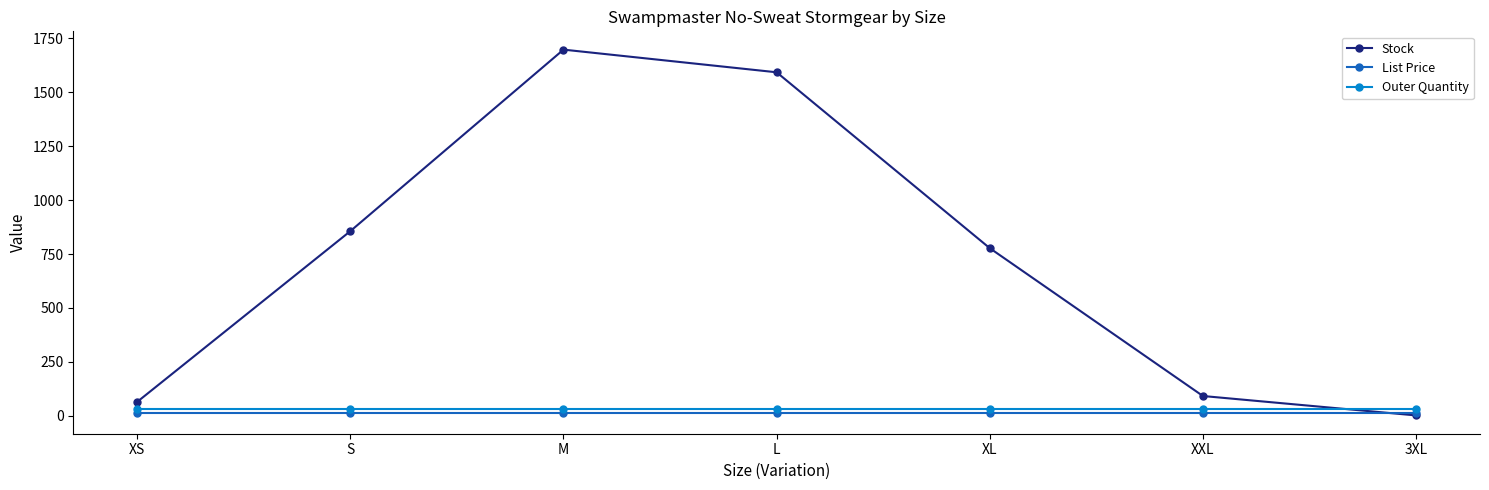

What is the difference between the maximum and minimum values in the Stock series?

1695.0